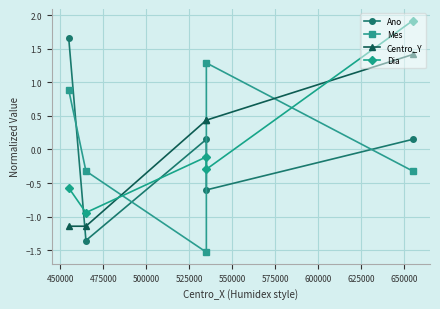

Reading right to left, list all the values displayed in this chart.

Ano: 0.2	-0.6	0.2	-1.4	1.7
Mes: -0.3	1.3	-1.5	-0.3	0.9
Centro_Y: 1.4	0.4	0.4	-1.1	-1.1
Dia: 1.9	-0.3	-0.1	-0.9	-0.6